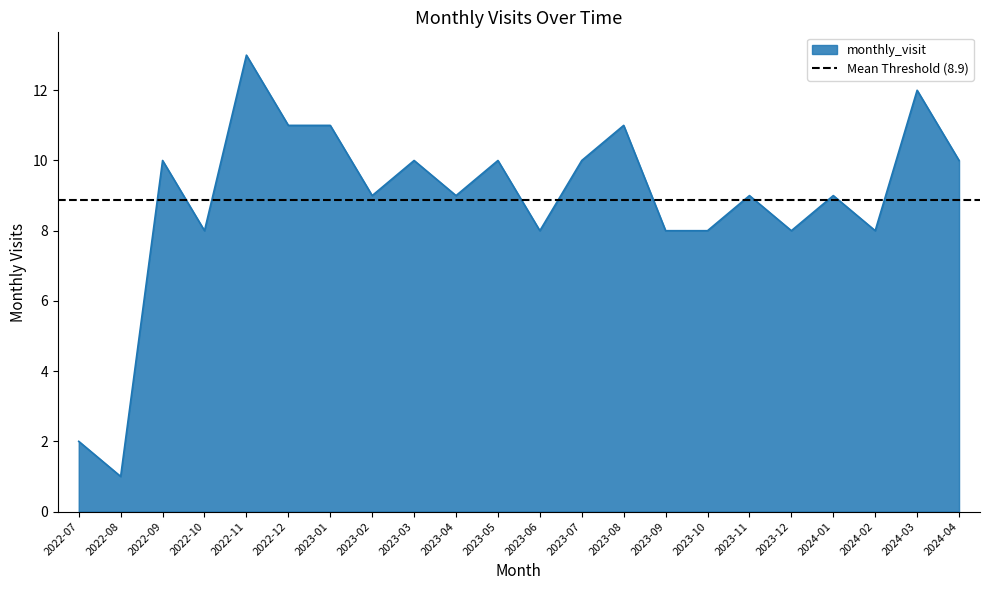

How many categories are shown in the chart?

22